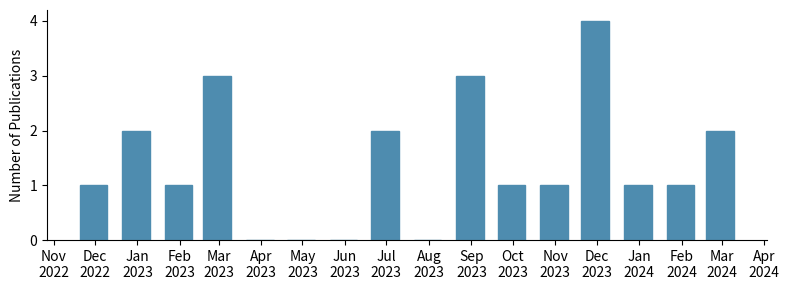

What is the sum of all values?

22